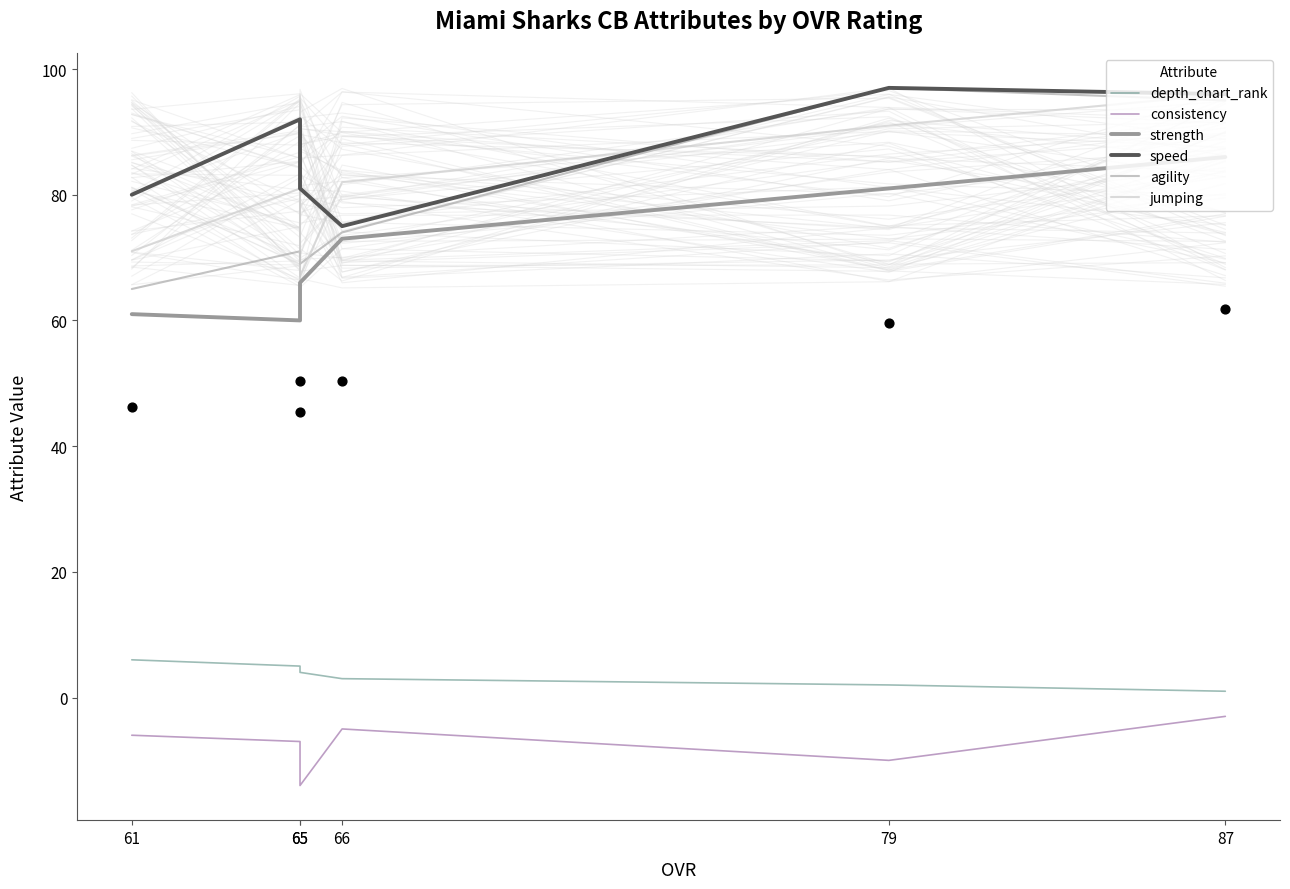

Which series has the largest total across all categories?

speed